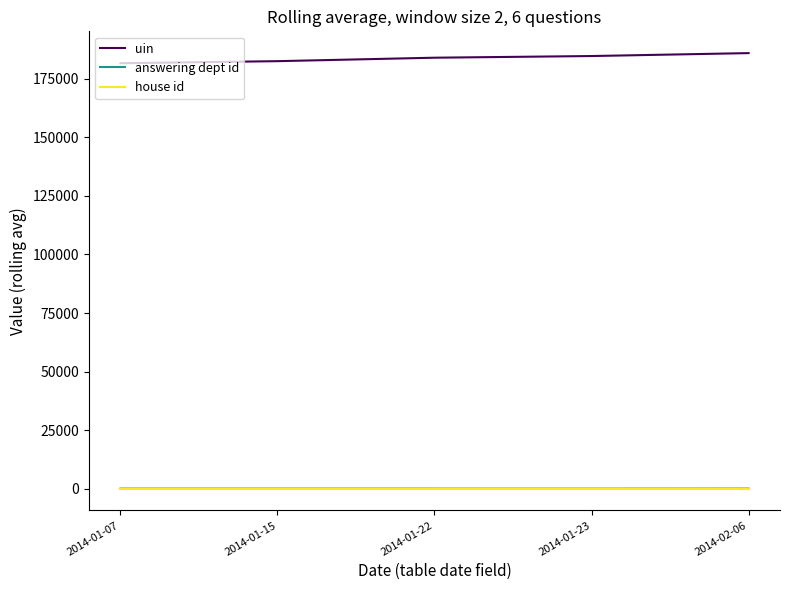

The value of uin at 2014-01-23 is 184750.0. True or false?

True